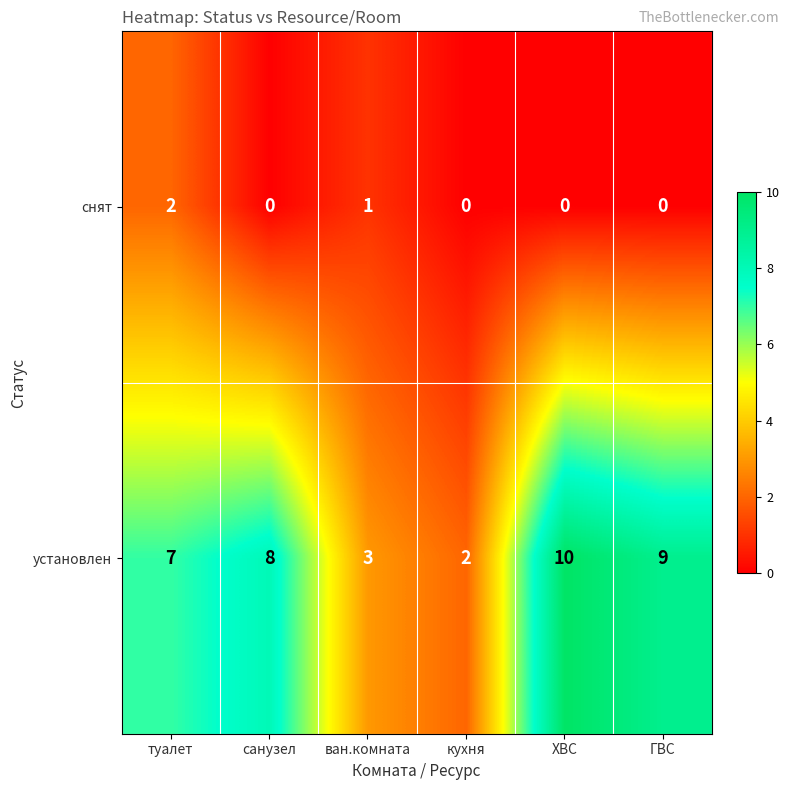

What is the total value across all series at ХВС?

10